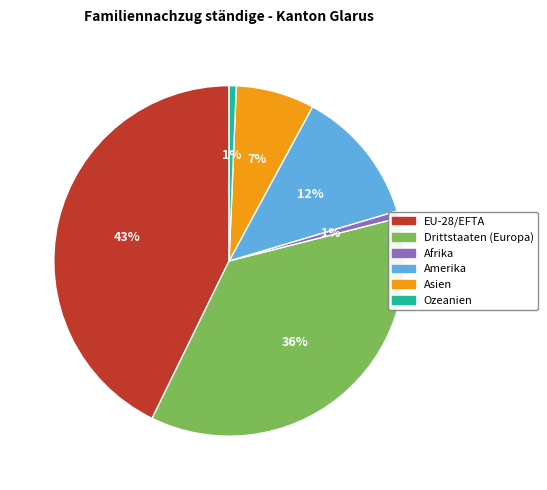

To the nearest percent, what is the difference between the largest and smallest slice percentages?

42%